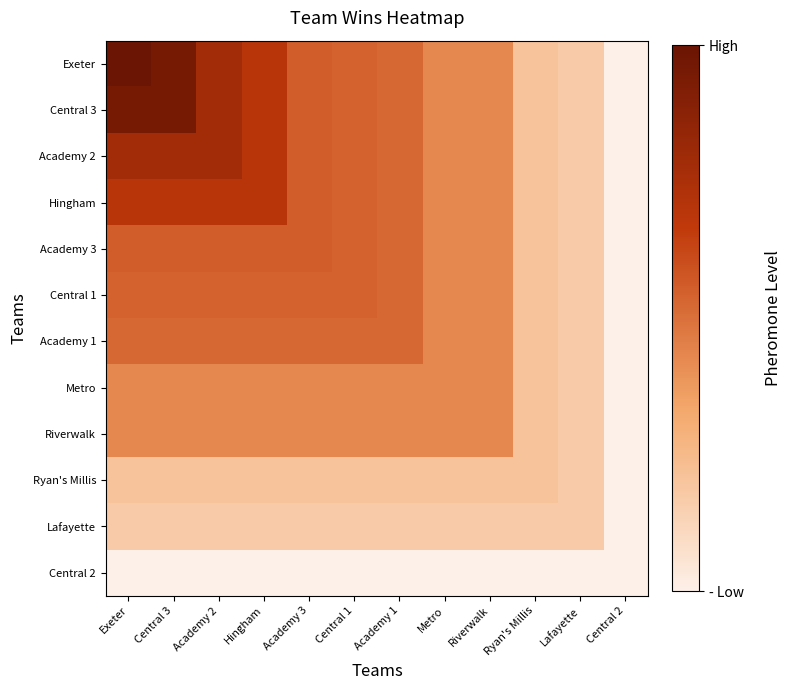

Which series changed the most between Riverwalk and Ryan's Millis?

Exeter